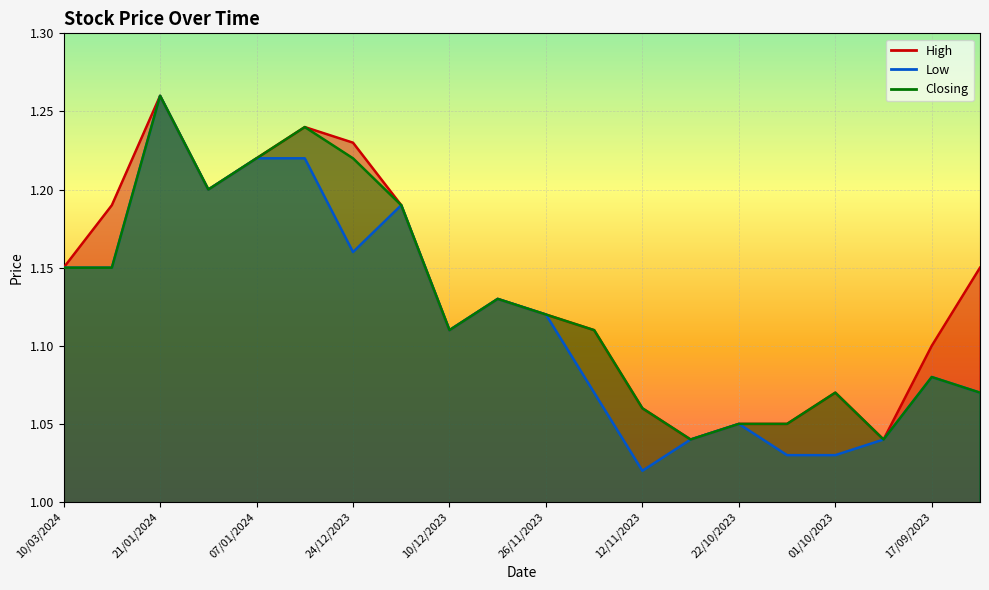

True or false: Low and High intersect in this chart.

False